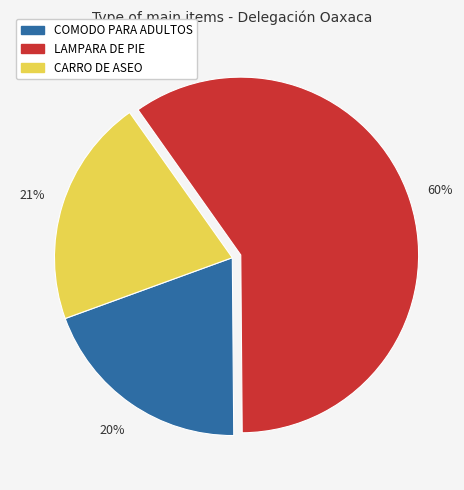

Count the number of slices in the pie.

3